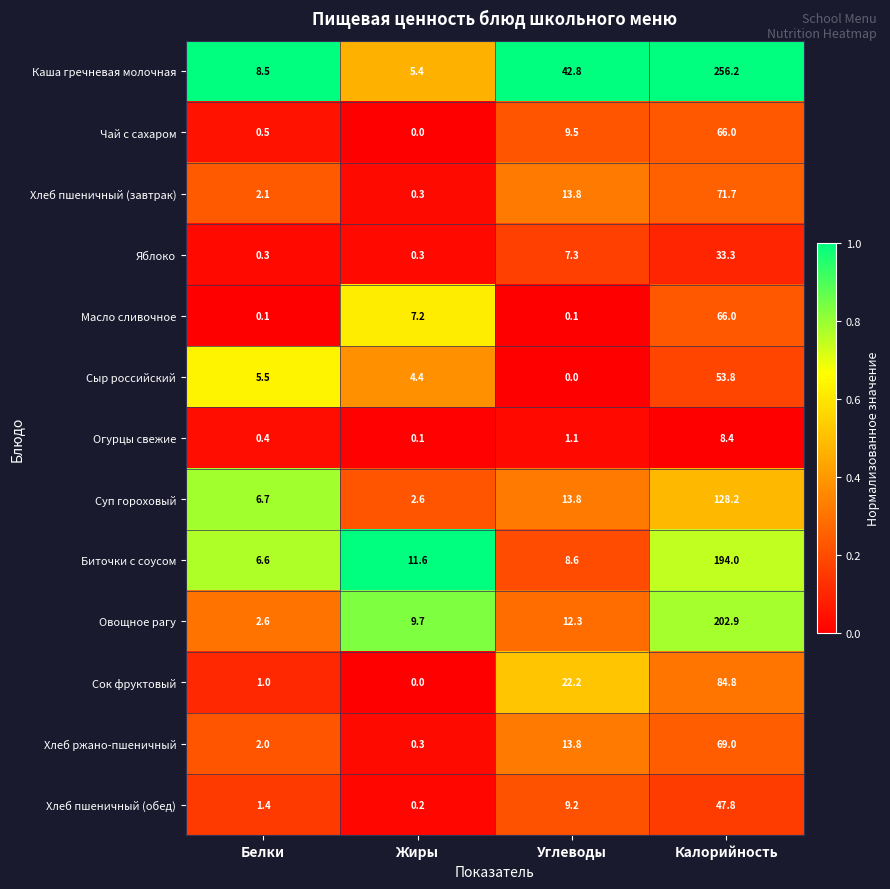

True or false: Сок фруктовый has a value of 8.5 at Углеводы.

False